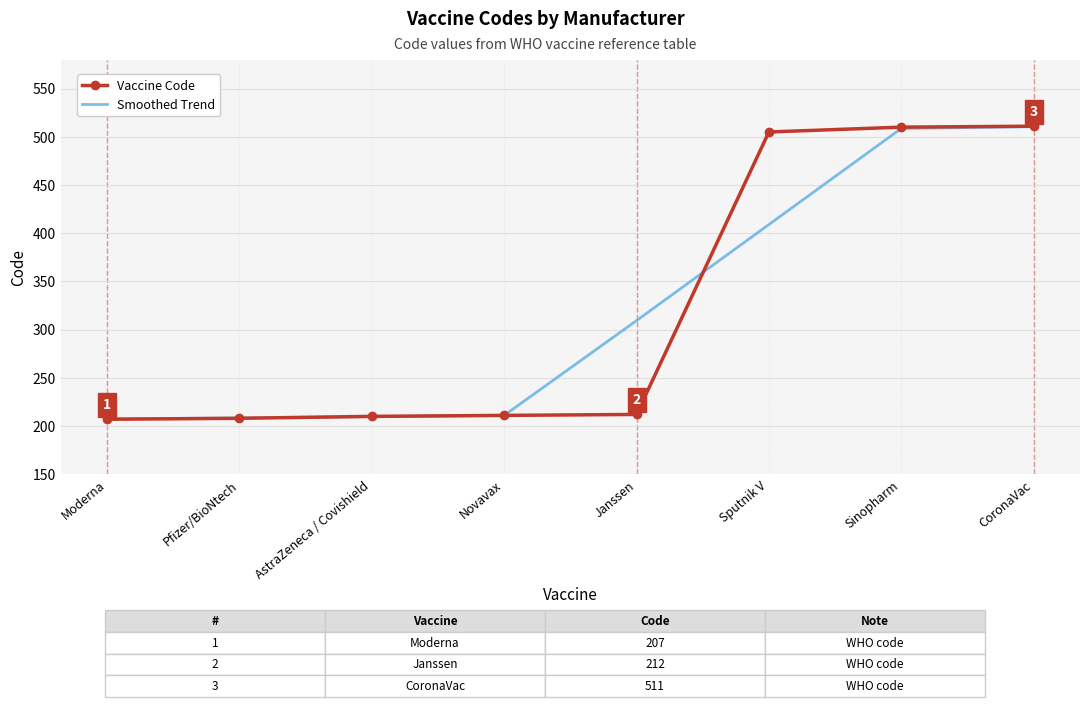

Is the value of Smoothed Trend at Janssen greater than the value of Vaccine Code at Moderna?

Yes